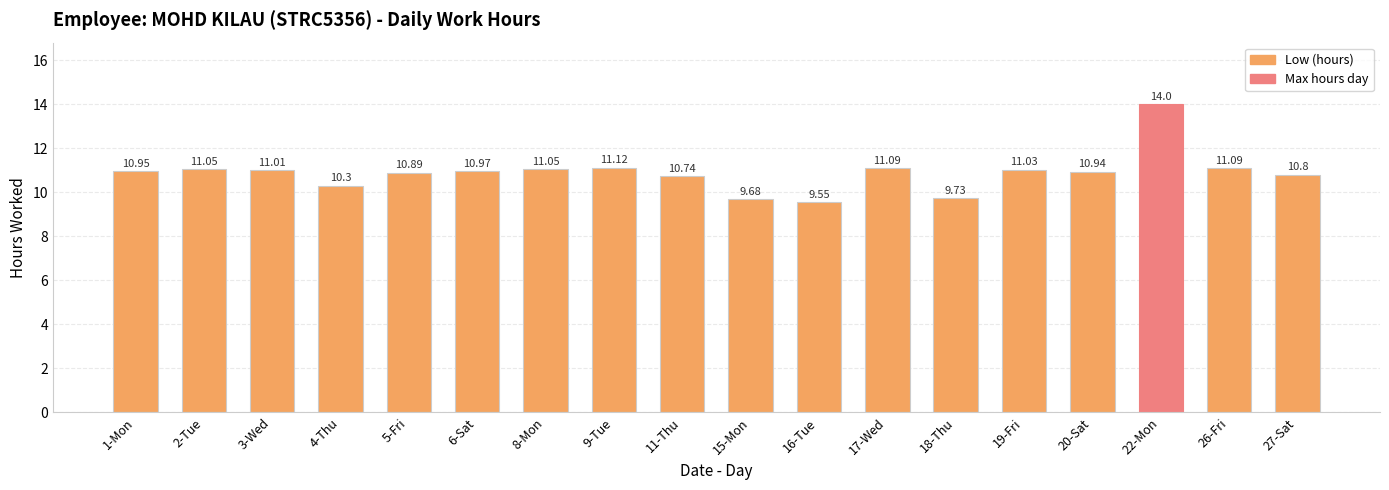

Count the number of categories in the chart.

18